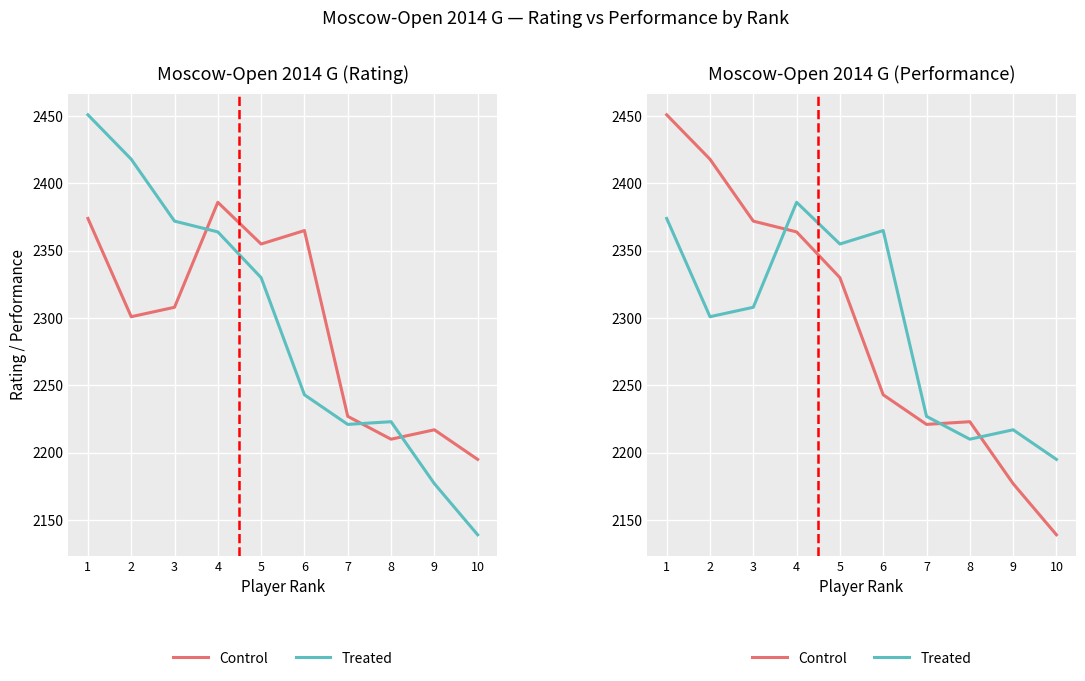

Which label corresponds to the largest value in the chart?

1